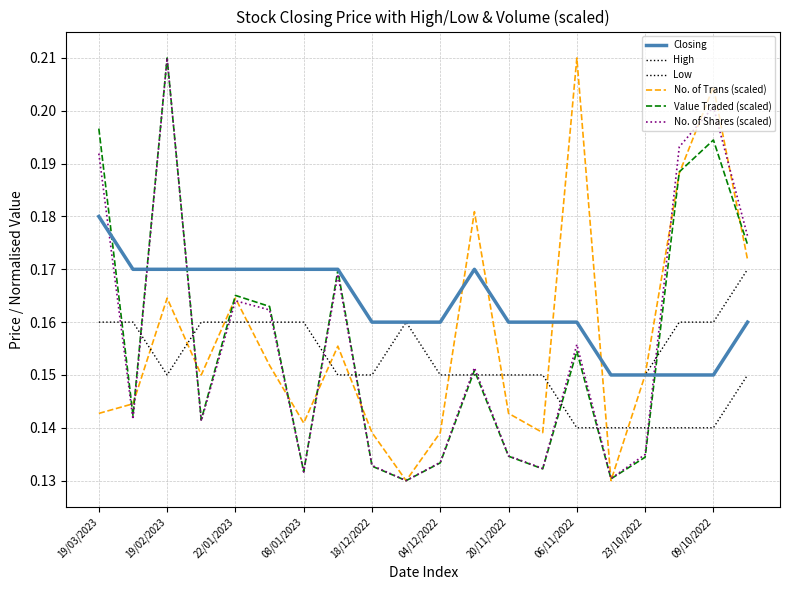

What is the greatest value displayed?

0.2